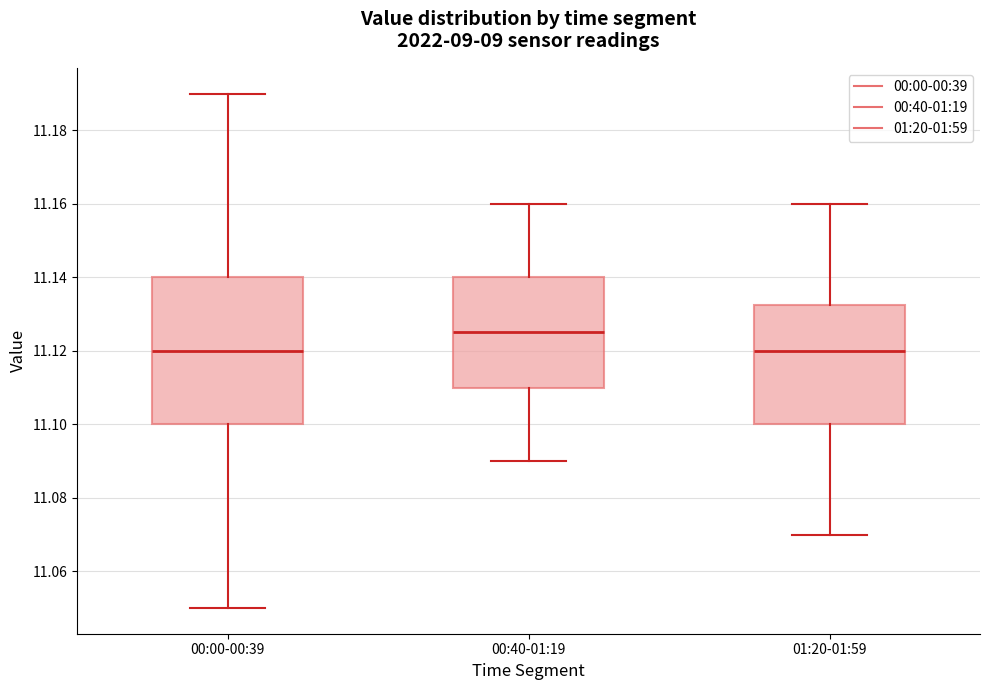

Which box is the tallest, from its lower edge to its upper edge?

00:00-00:39